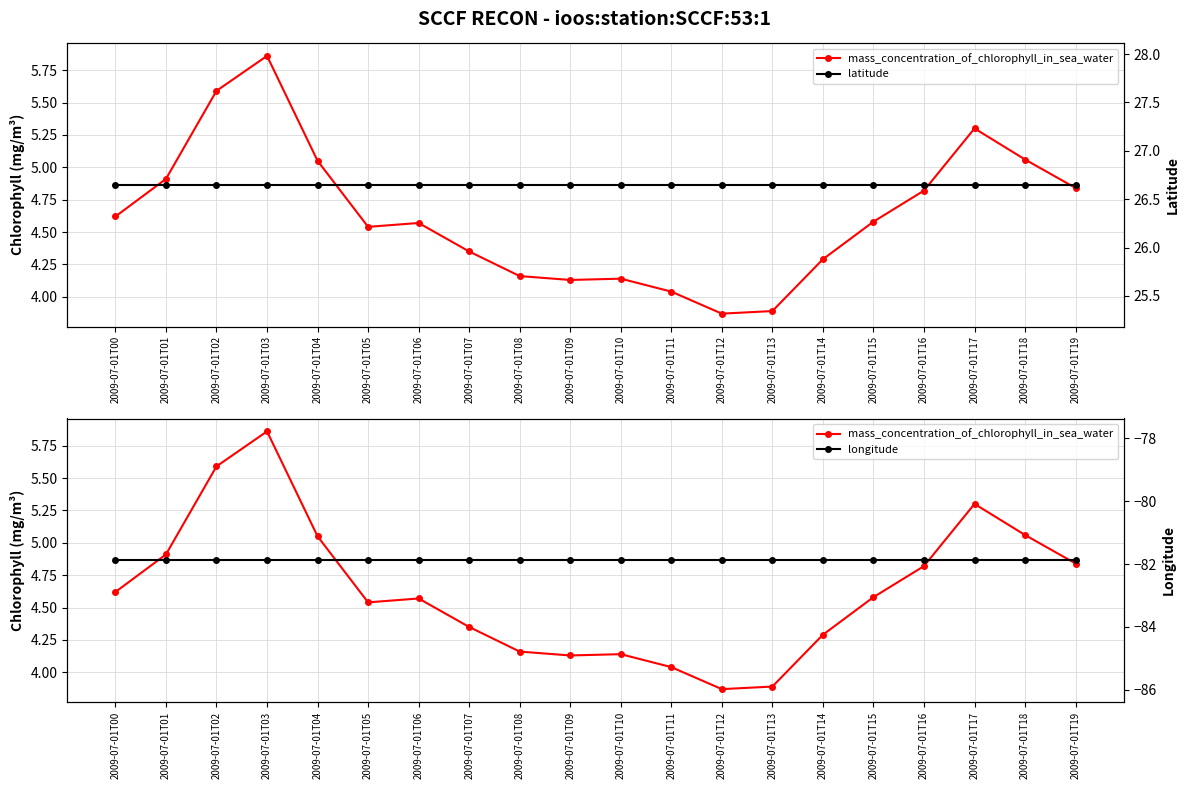

Which category has the highest value across all series?

2009-07-01T00